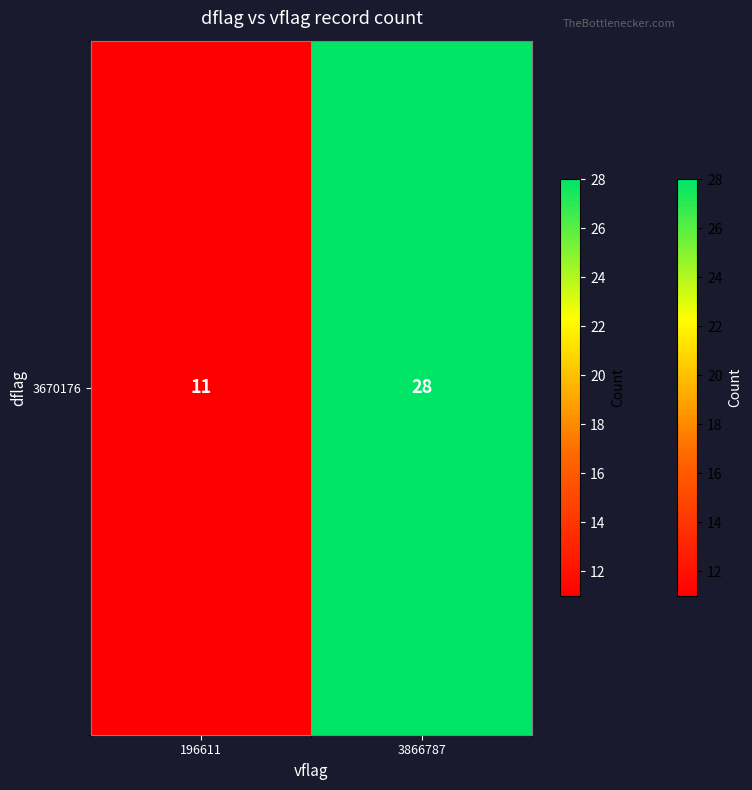

Count the values in the range 11 to 28.

2